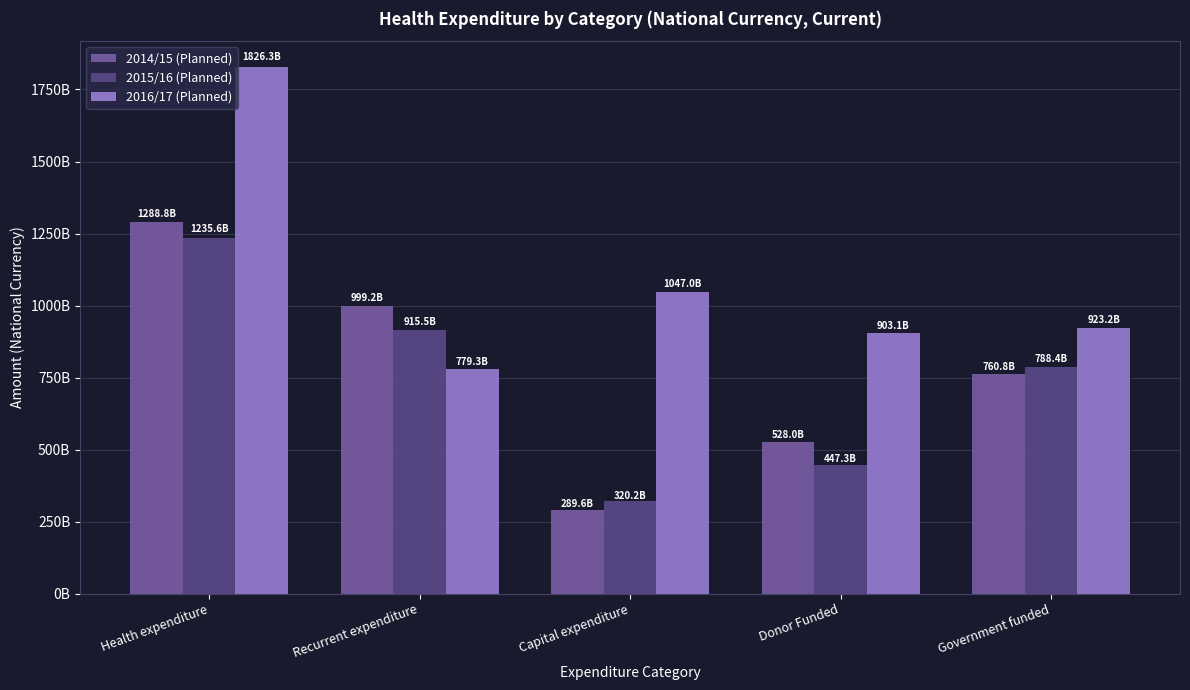

Are the bars grouped side by side (vs. stacked)?

Yes